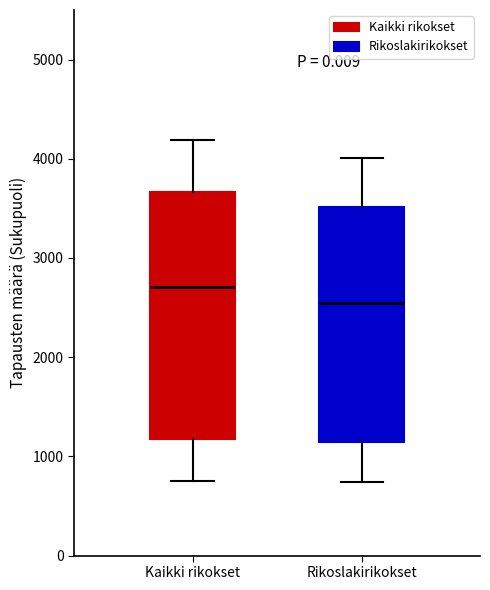

Reading left to right, read every box against the y-axis: the position of its median line, the range the box covers, and the ends of its whiskers. The values are not printed on the chart, so give them approximately, as read against the axis.

Kaikki rikokset: median 2700, box 1200 to 3700, whiskers 800 to 4200
Rikoslakirikokset: median 2500, box 1100 to 3500, whiskers 700 to 4000